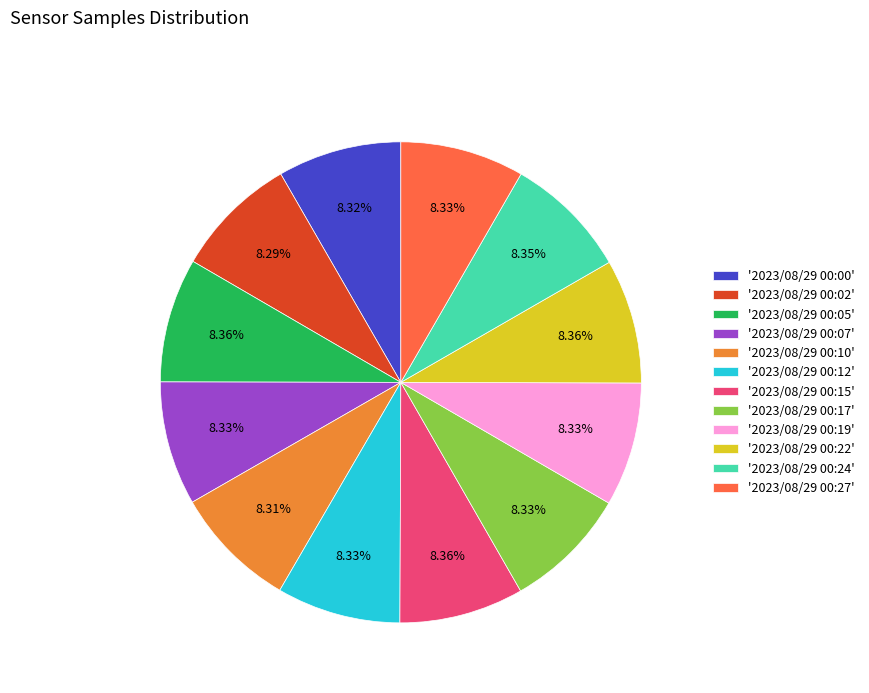

Combined, do '2023/08/29 00:05' and '2023/08/29 00:15' account for over 50%?

No